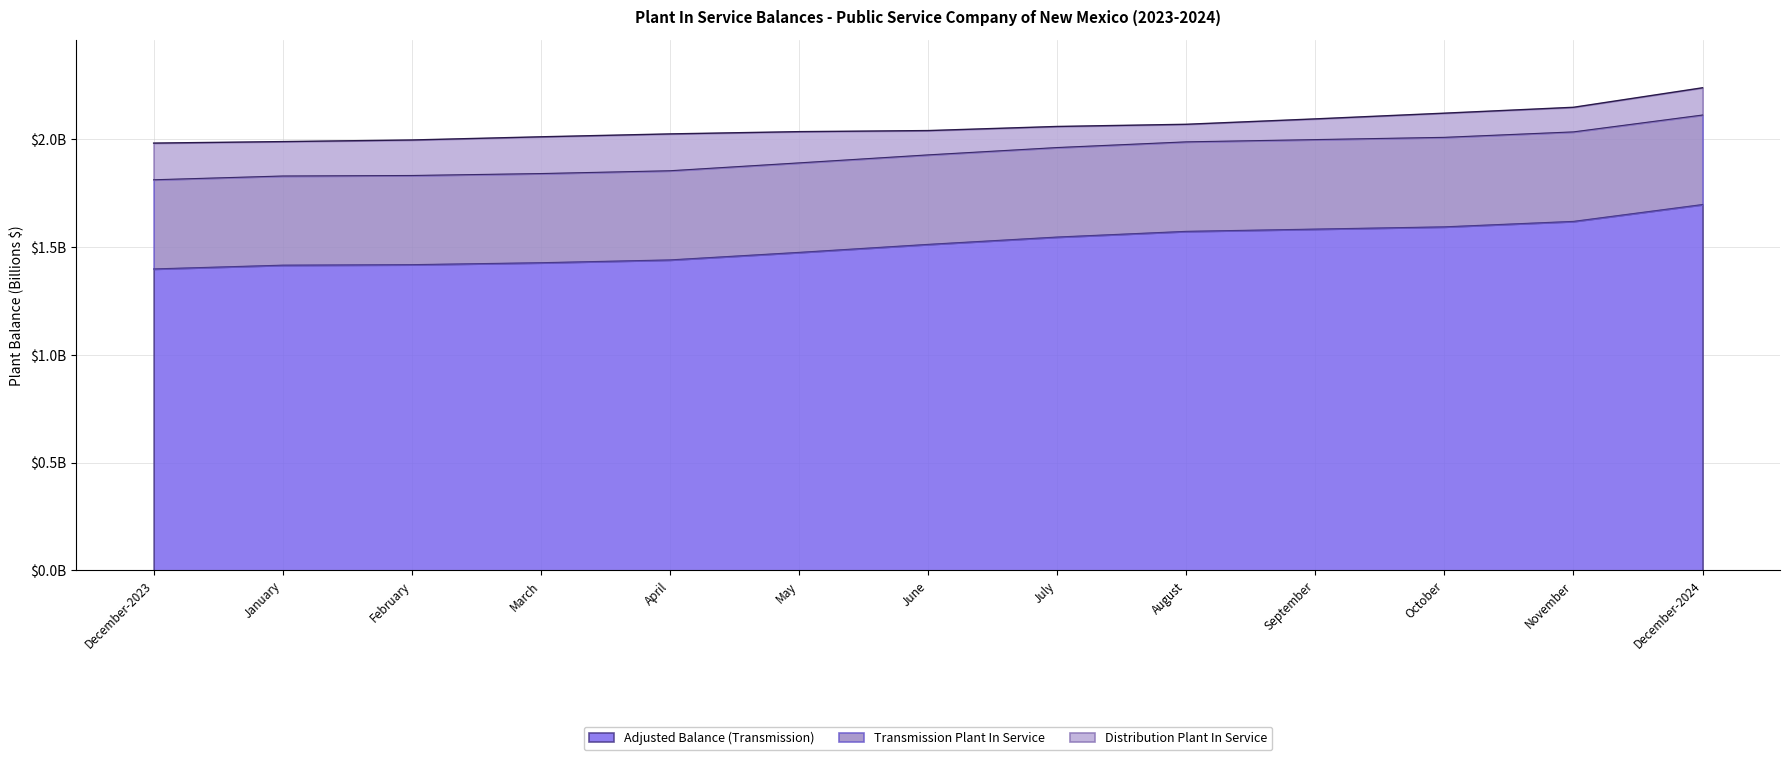

What value does the Distribution Plant In Service series have at December-2024?

2.2